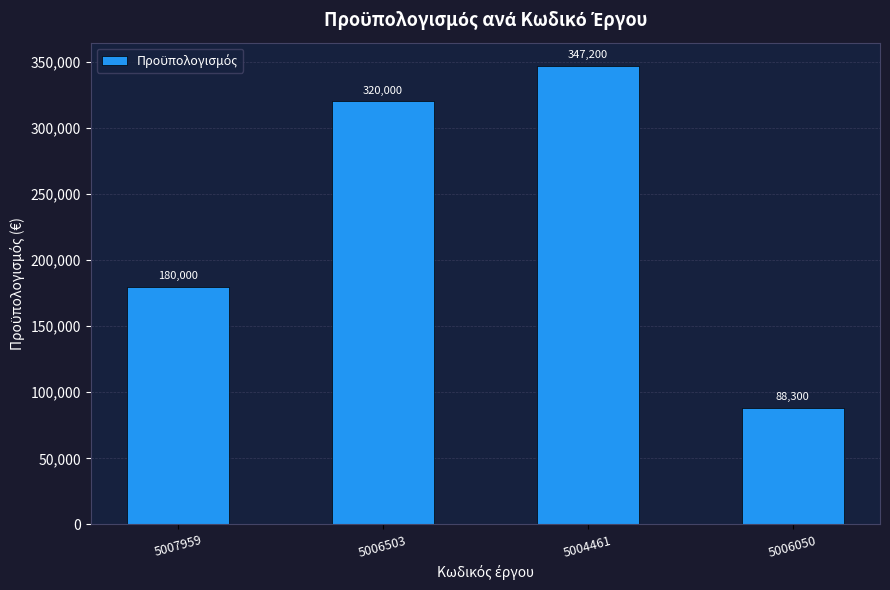

Reading right to left, what are all the values shown in this chart?

88300	347200	320000	180000